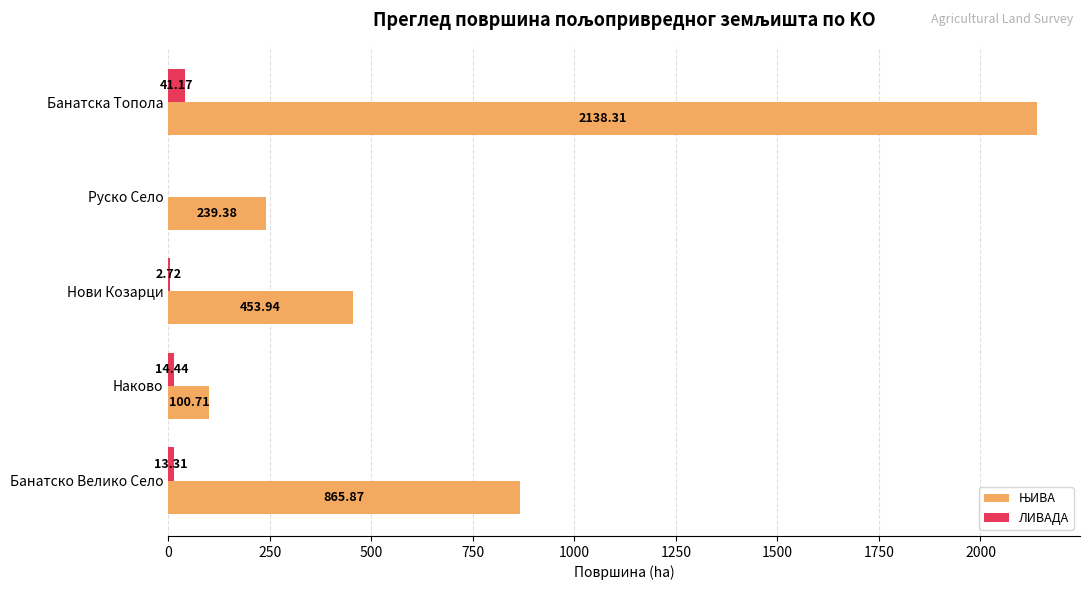

Which label corresponds to the largest value in the chart?

Банатска Топола